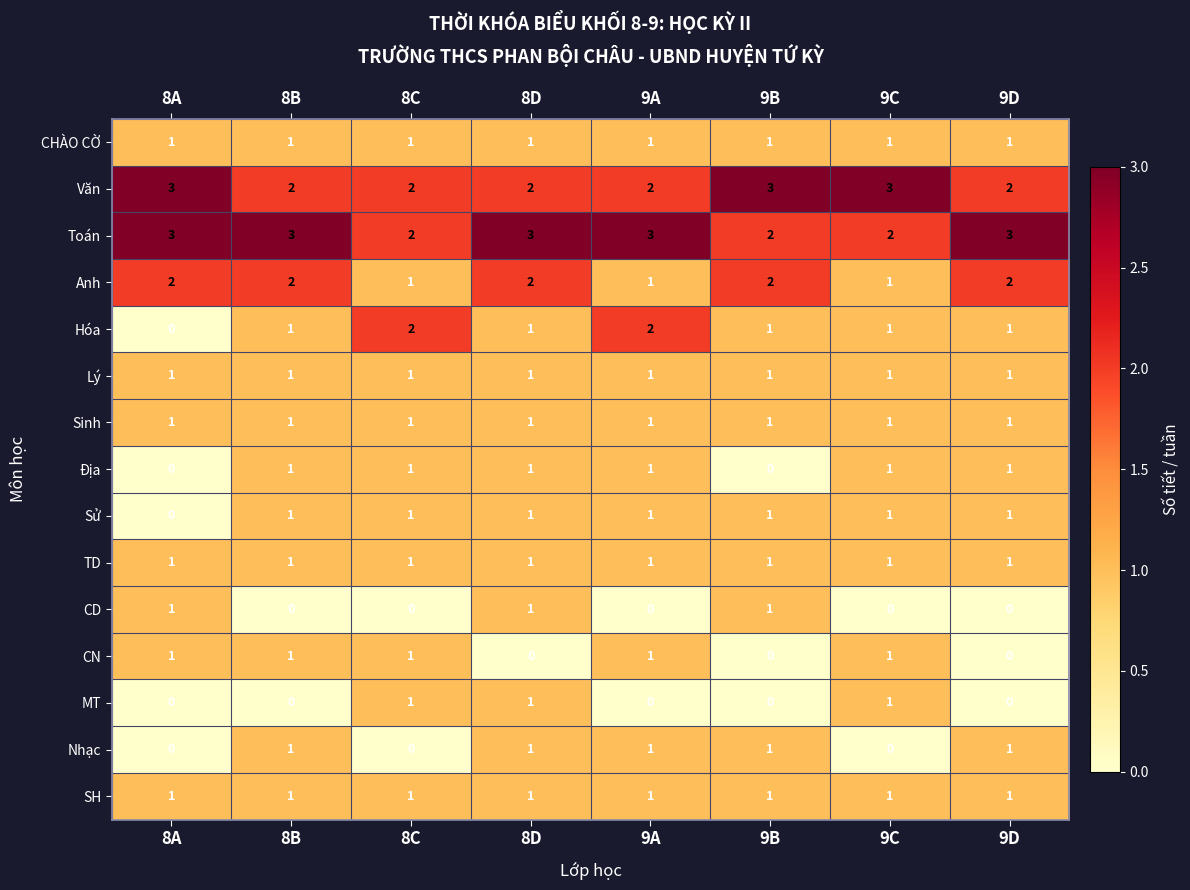

What is the average value of the Toán series?

3